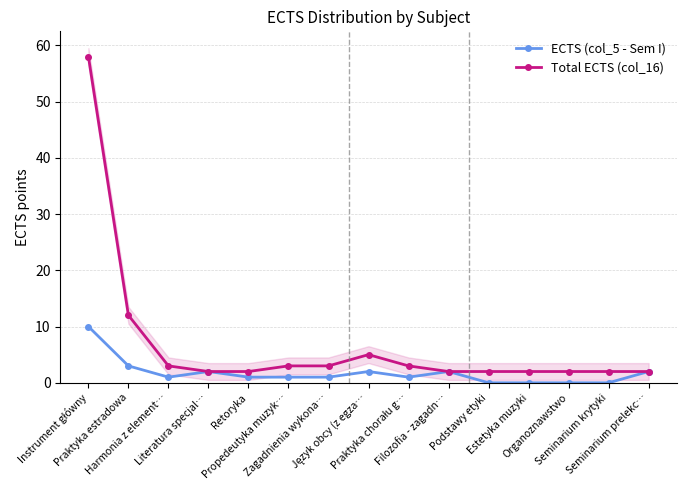

How many data points in Total ECTS (col_16) are above 2?

7